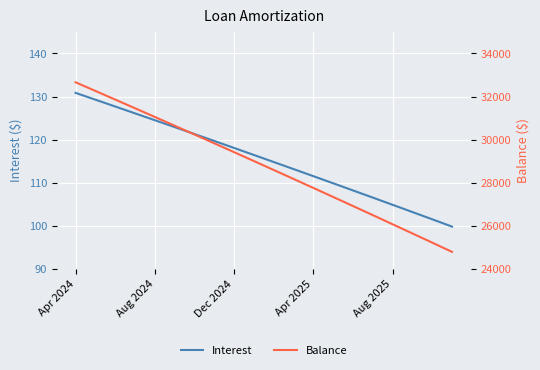

Which series has the largest range (max minus min)?

Balance